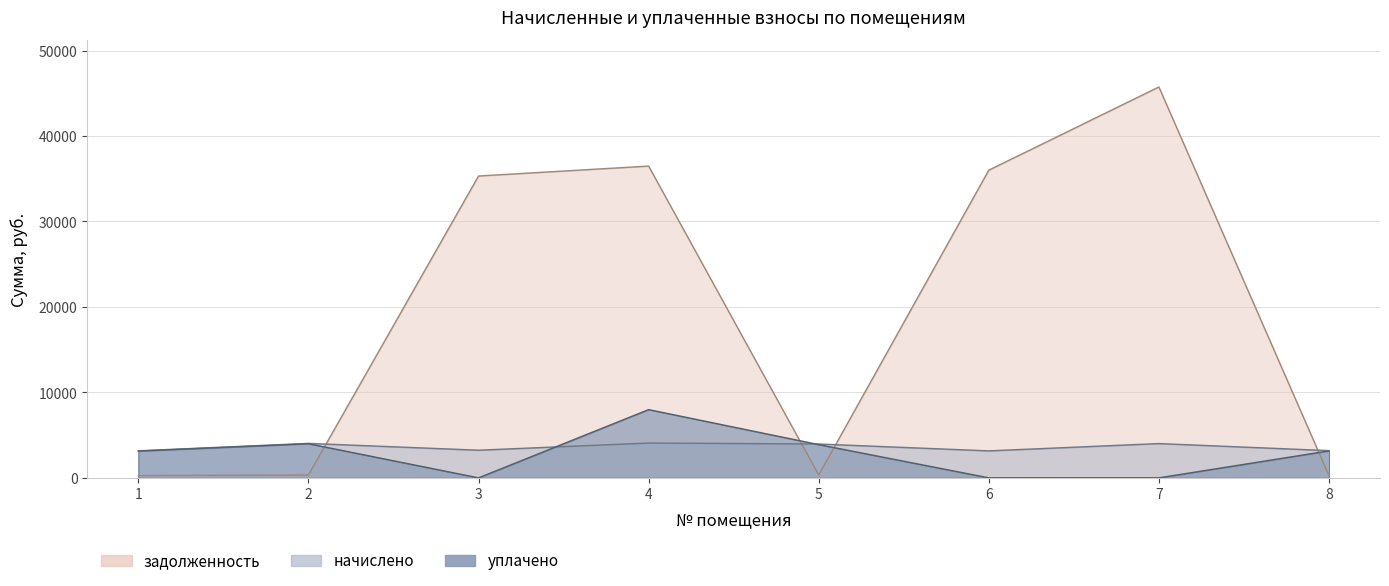

True or false: начислено has a value of 3961.2 at 5.

True